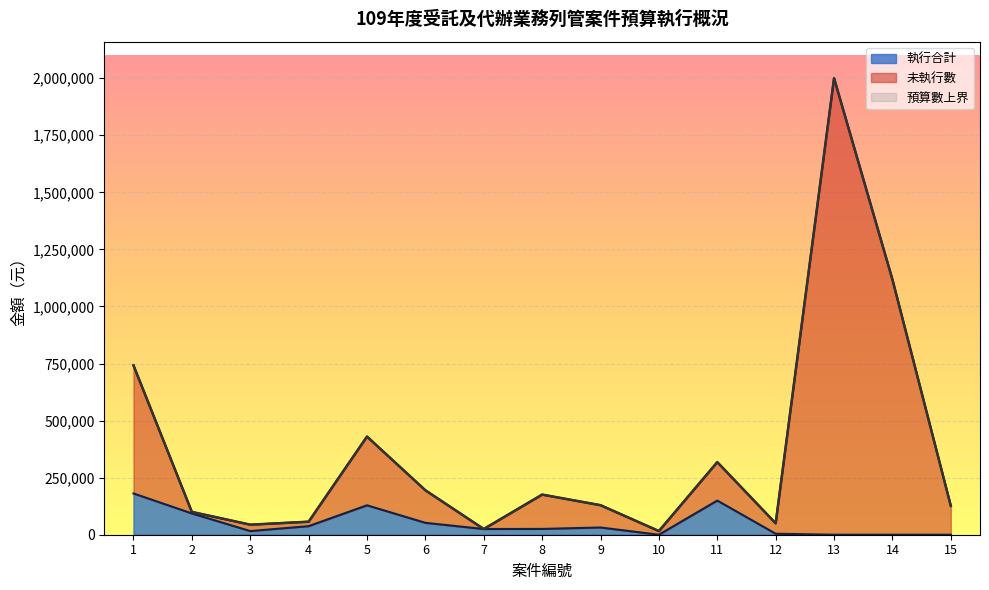

Reading right to left, what are all the values shown in this chart?

預算數: 126100	1118000	2000000	50100	318050	16000	129360	175770	25000	194670	430000	57050	44000	100000	742000
執行合計: 0	0	0	4350	149680	0	31680	25430	25000	52076	128900	37500	16000	93300	180819
未執行數: 126100	1118000	2000000	50100	318050	16000	129360	175770	25000	194670	430000	57050	44000	100000	742000